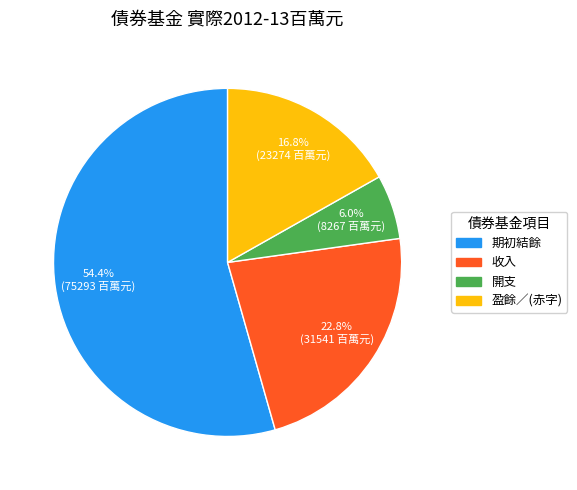

Which category has the biggest portion of the pie?

期初結餘